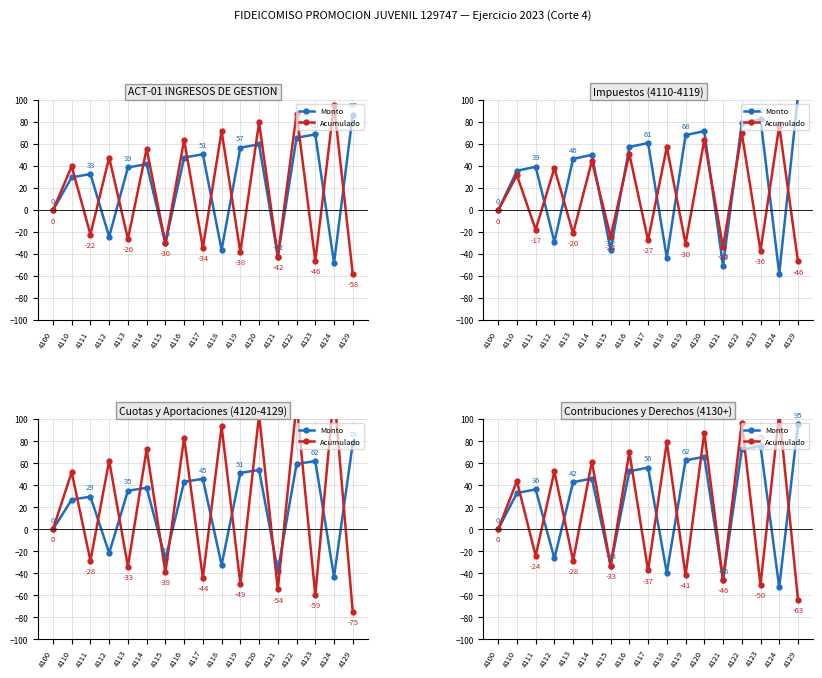

How many lines are shown in the chart?

2